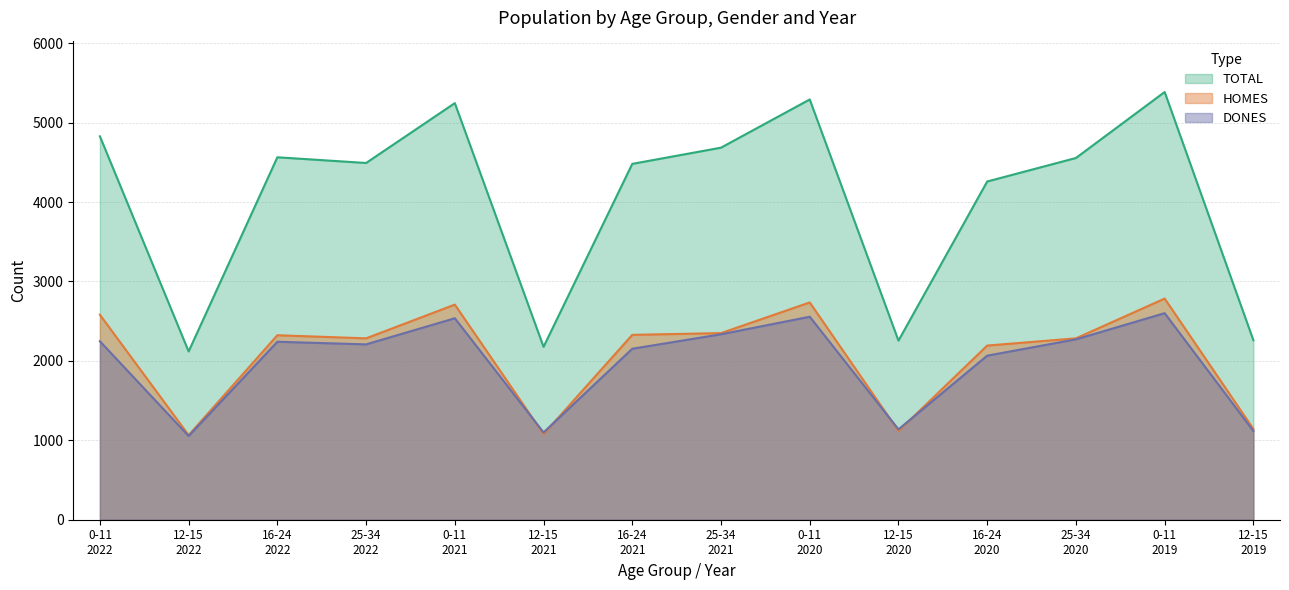

Is it true that TOTAL equals 7543 at 0-11
2020?

False